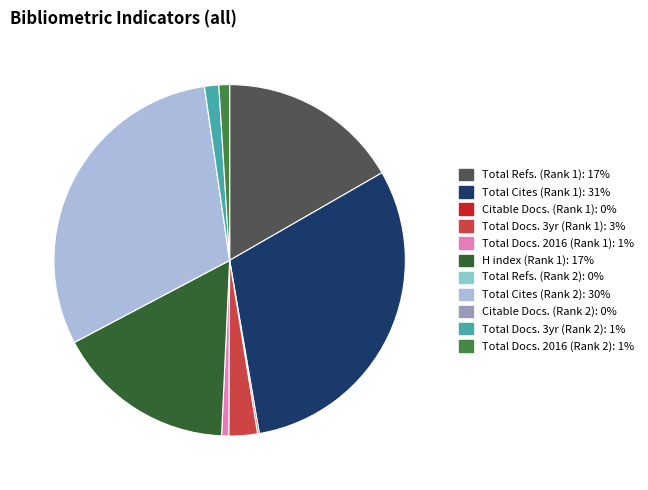

Is there any slice that represents more than half of the pie?

No